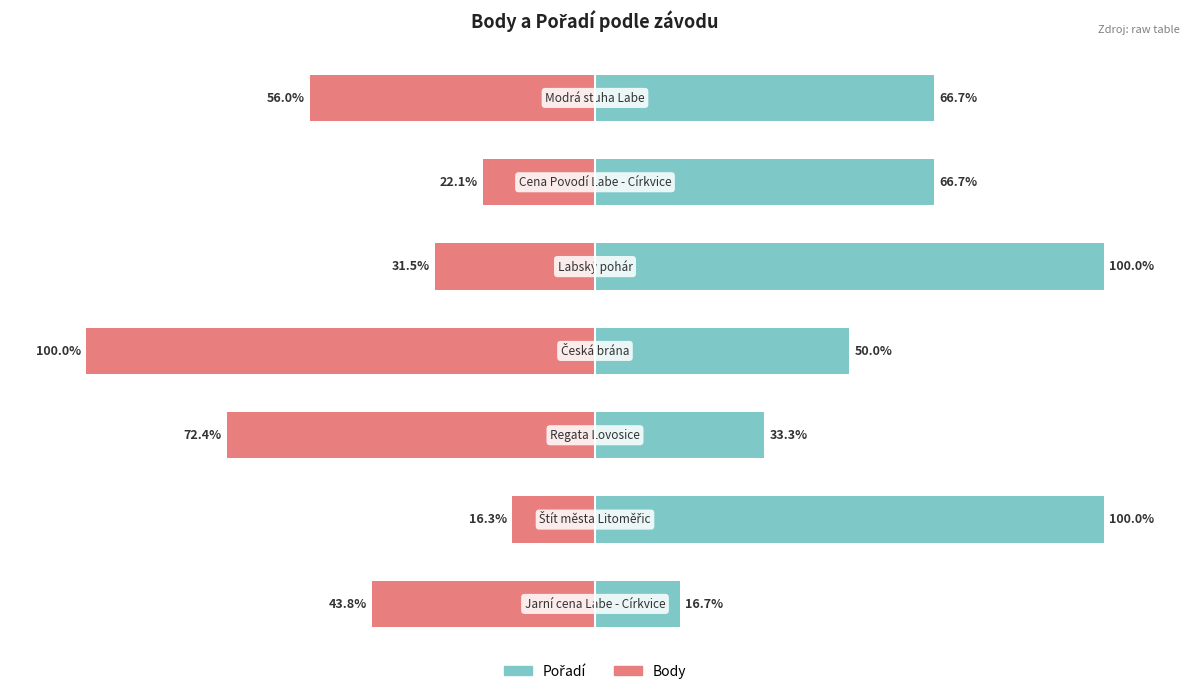

Reading left to right, what are all the values shown in this chart?

Body: 0=-43.8	1=-16.3	2=-72.4	3=-100.0	4=-31.5	5=-22.1	6=-56.0
Pořadí: 0=16.7	1=100.0	2=33.3	3=50.0	4=100.0	5=66.7	6=66.7